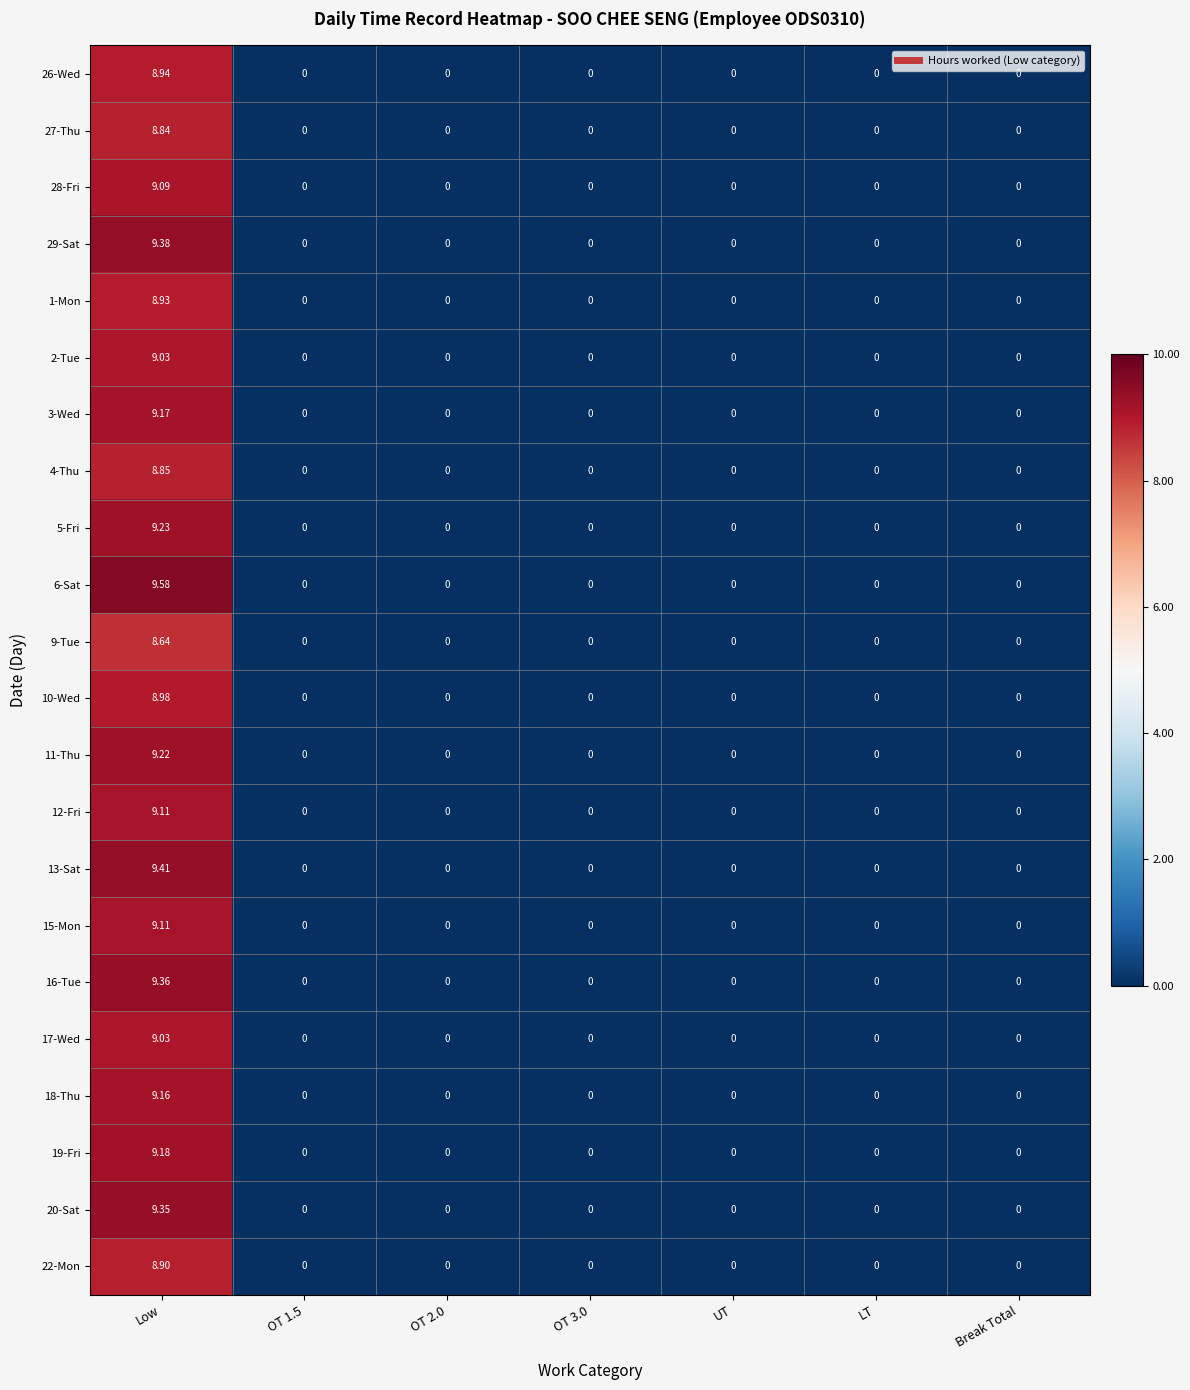

At which category is the sum across all series the highest?

Low